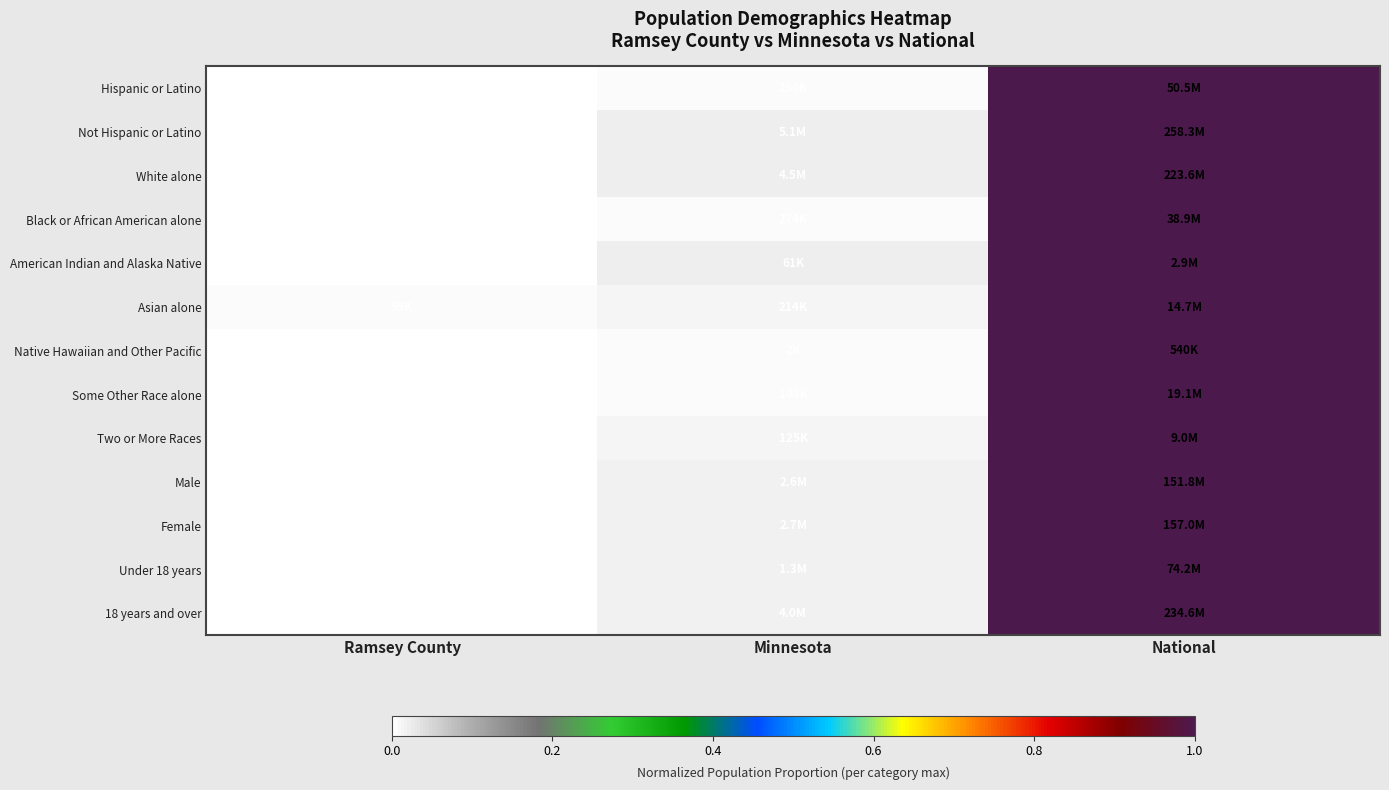

At which category is the sum across all series the highest?

National